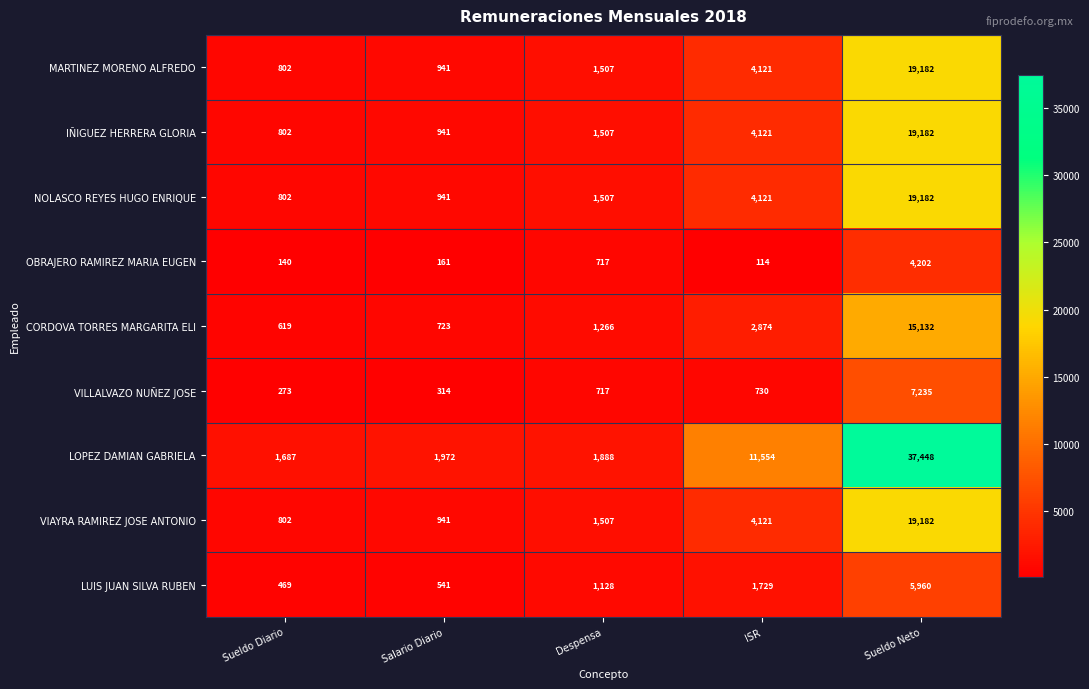

What is the greatest value displayed?

37448